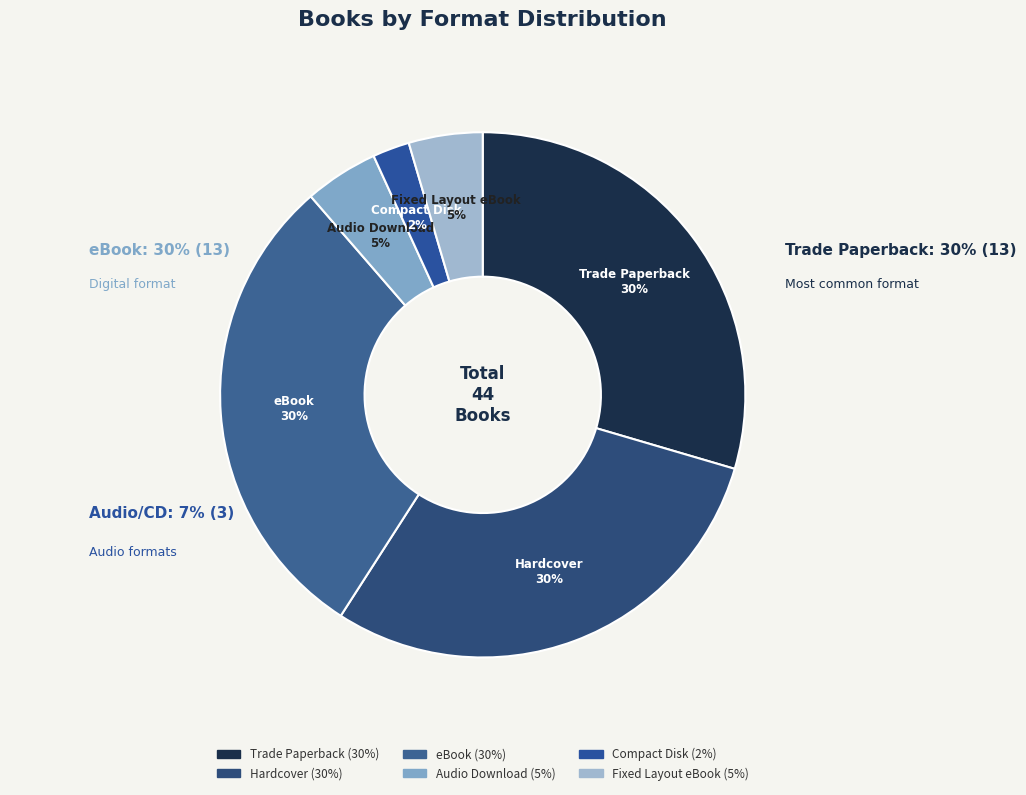

What percentage is the eBook slice, to the nearest percent?

30%